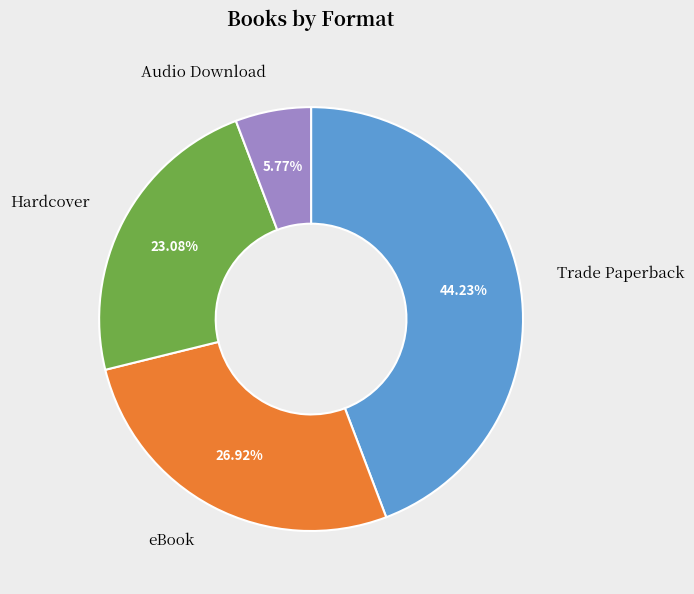

To the nearest percent, what is the difference between the Trade Paperback and Audio Download slice percentages?

38%